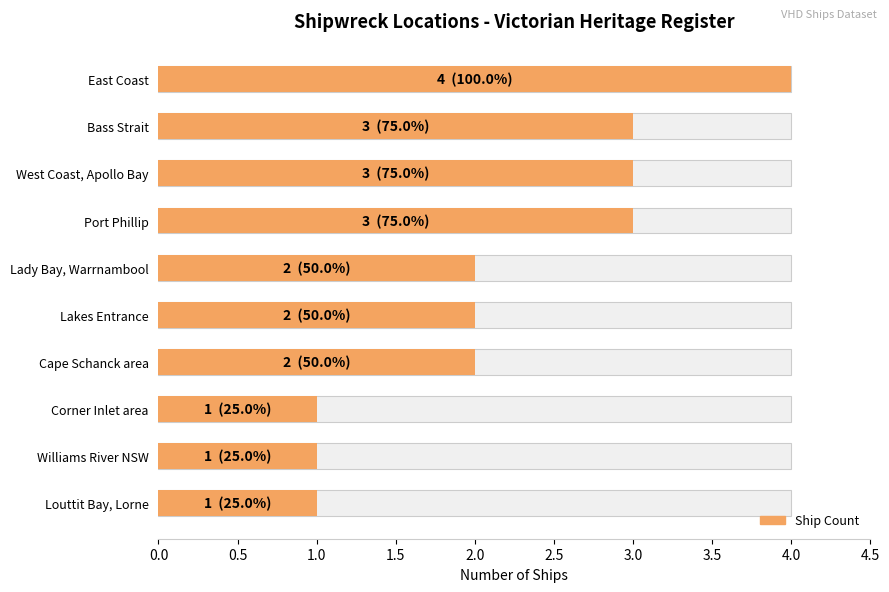

What is the smallest value displayed?

1